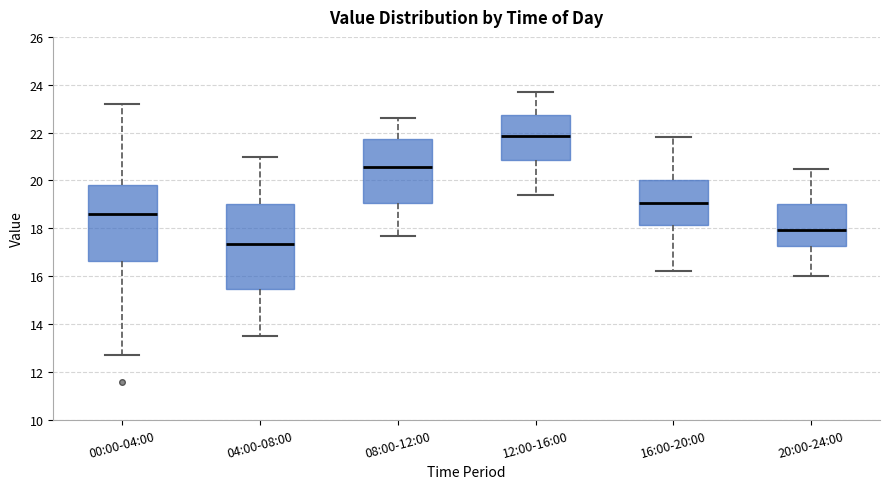

Reading left to right, transcribe this box plot: for each box, give where its median line is, the range the box spans, and where its two whiskers end, as read against the y-axis. The values are not printed on the chart, so give them approximately, as read against the axis.

00:00-04:00: median 18.6, box 16.6 to 19.8, whiskers 12.8 to 23.2
04:00-08:00: median 17.4, box 15.4 to 19.0, whiskers 13.6 to 21.0
08:00-12:00: median 20.6, box 19.0 to 21.8, whiskers 17.8 to 22.6
12:00-16:00: median 21.8, box 20.8 to 22.8, whiskers 19.4 to 23.8
16:00-20:00: median 19.0, box 18.2 to 20.0, whiskers 16.2 to 21.8
20:00-24:00: median 18.0, box 17.2 to 19.0, whiskers 16.0 to 20.6